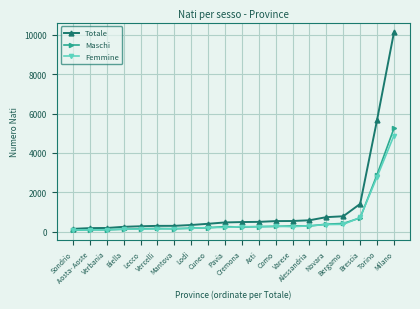

How many lines are shown in the chart?

3